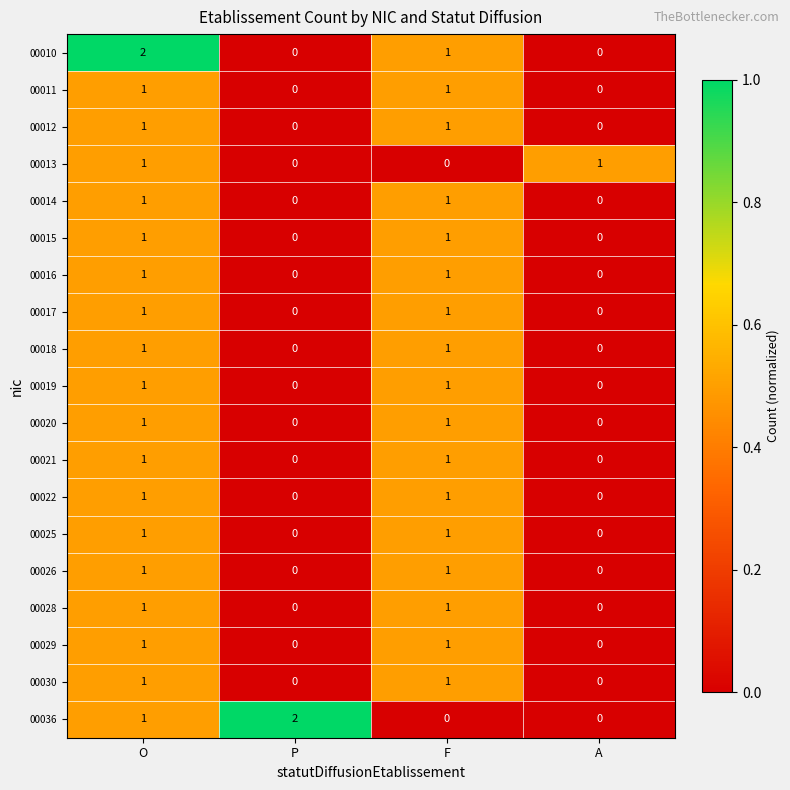

At which category is the sum across all series the highest?

O